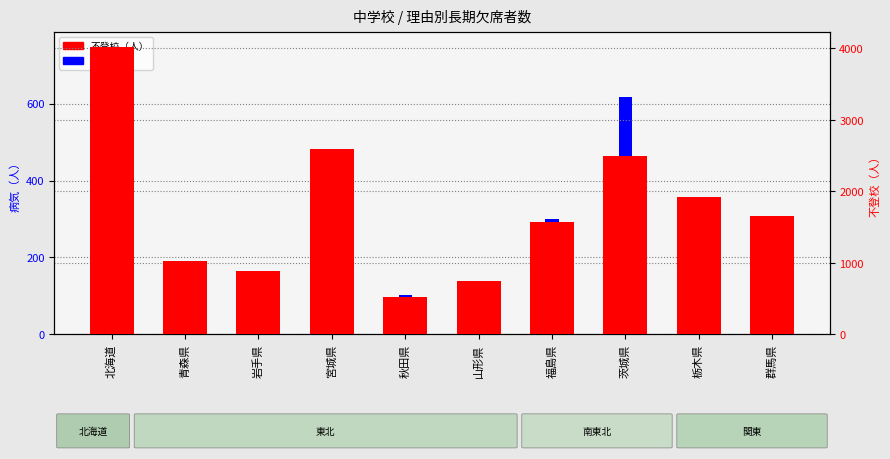

How many data points does each series have?

10